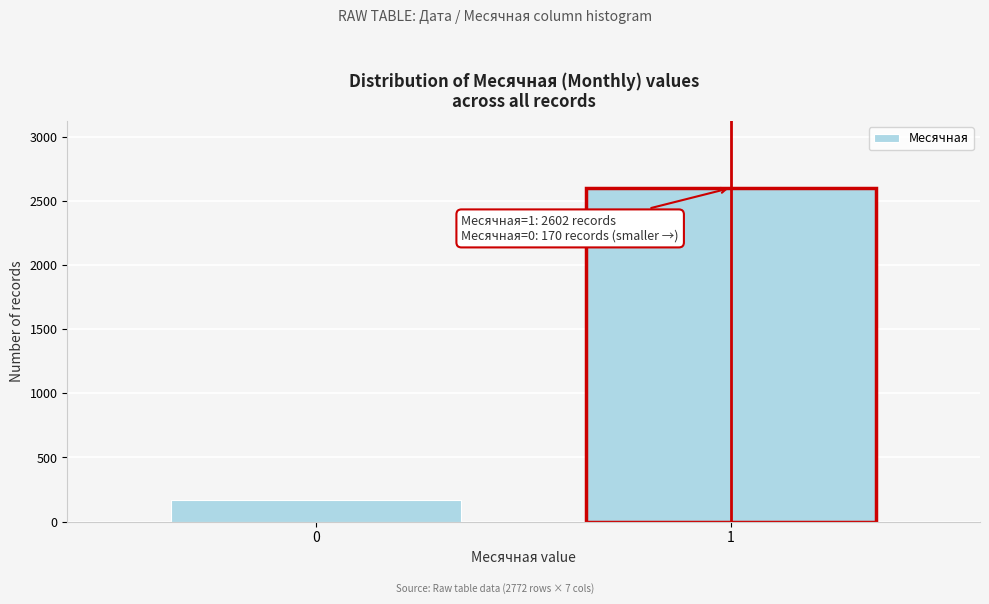

Reading left to right, transcribe all the data shown in this chart.

0=170	1=2602